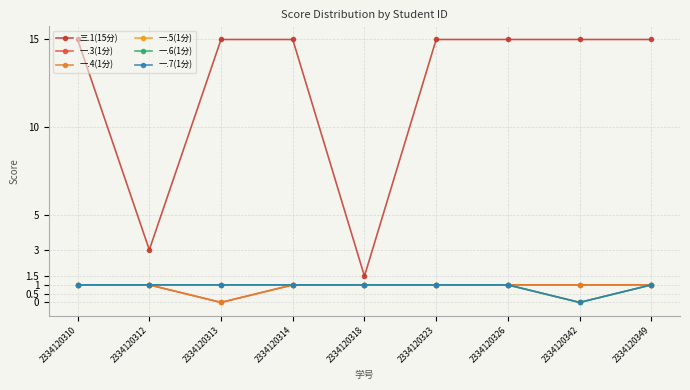

Is this an area chart (filled region under the line)?

No